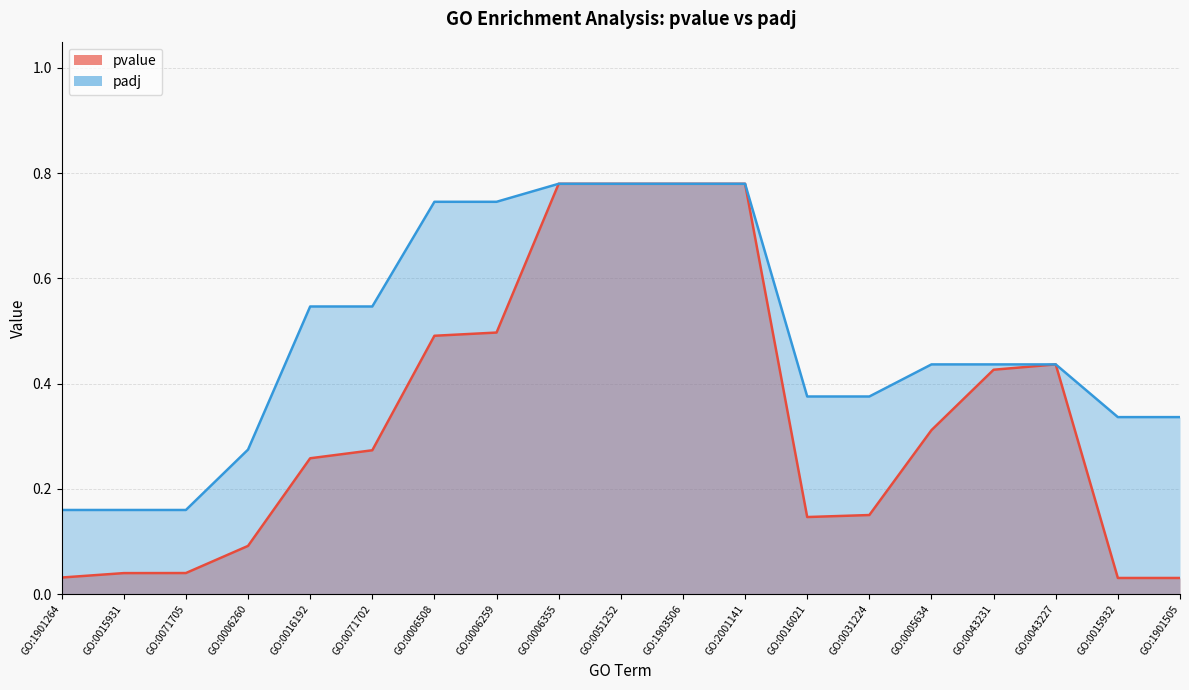

At how many categories does at least one series exceed 0?

19